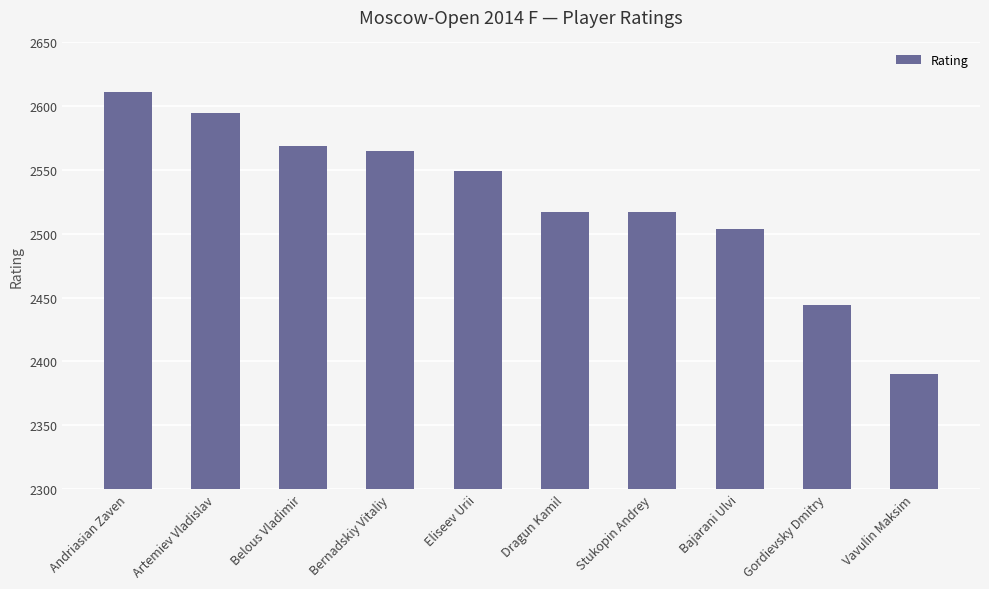

What is the smallest value displayed?

2390